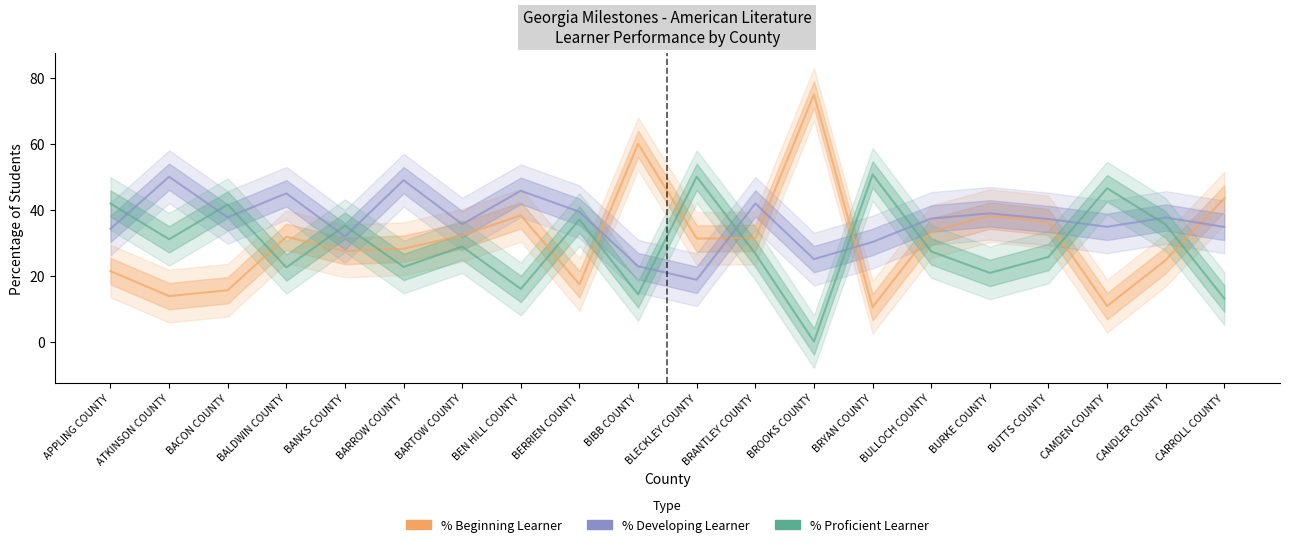

How many intersections are there between % Beginning Learner and % Developing Learner?

5